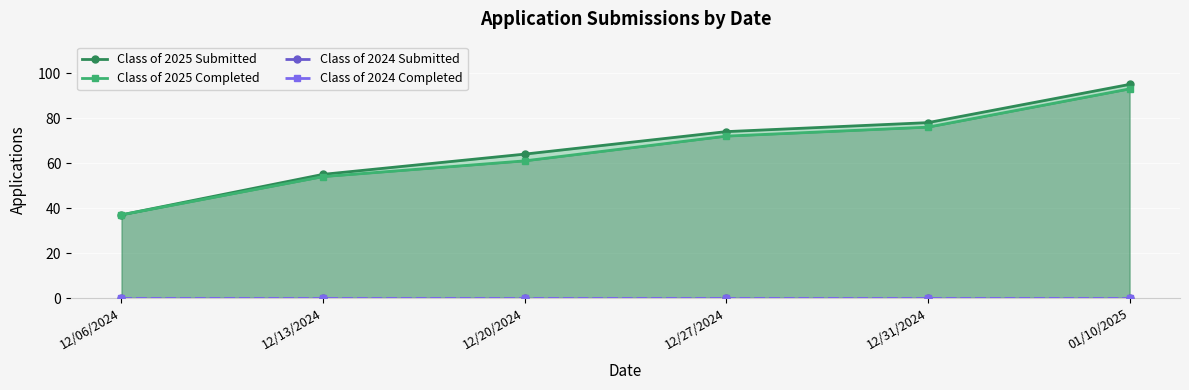

Rank the series by their maximum value, from lowest to highest.

Class of 2024 Submitted, Class of 2024 Completed, Class of 2025 Completed, Class of 2025 Submitted